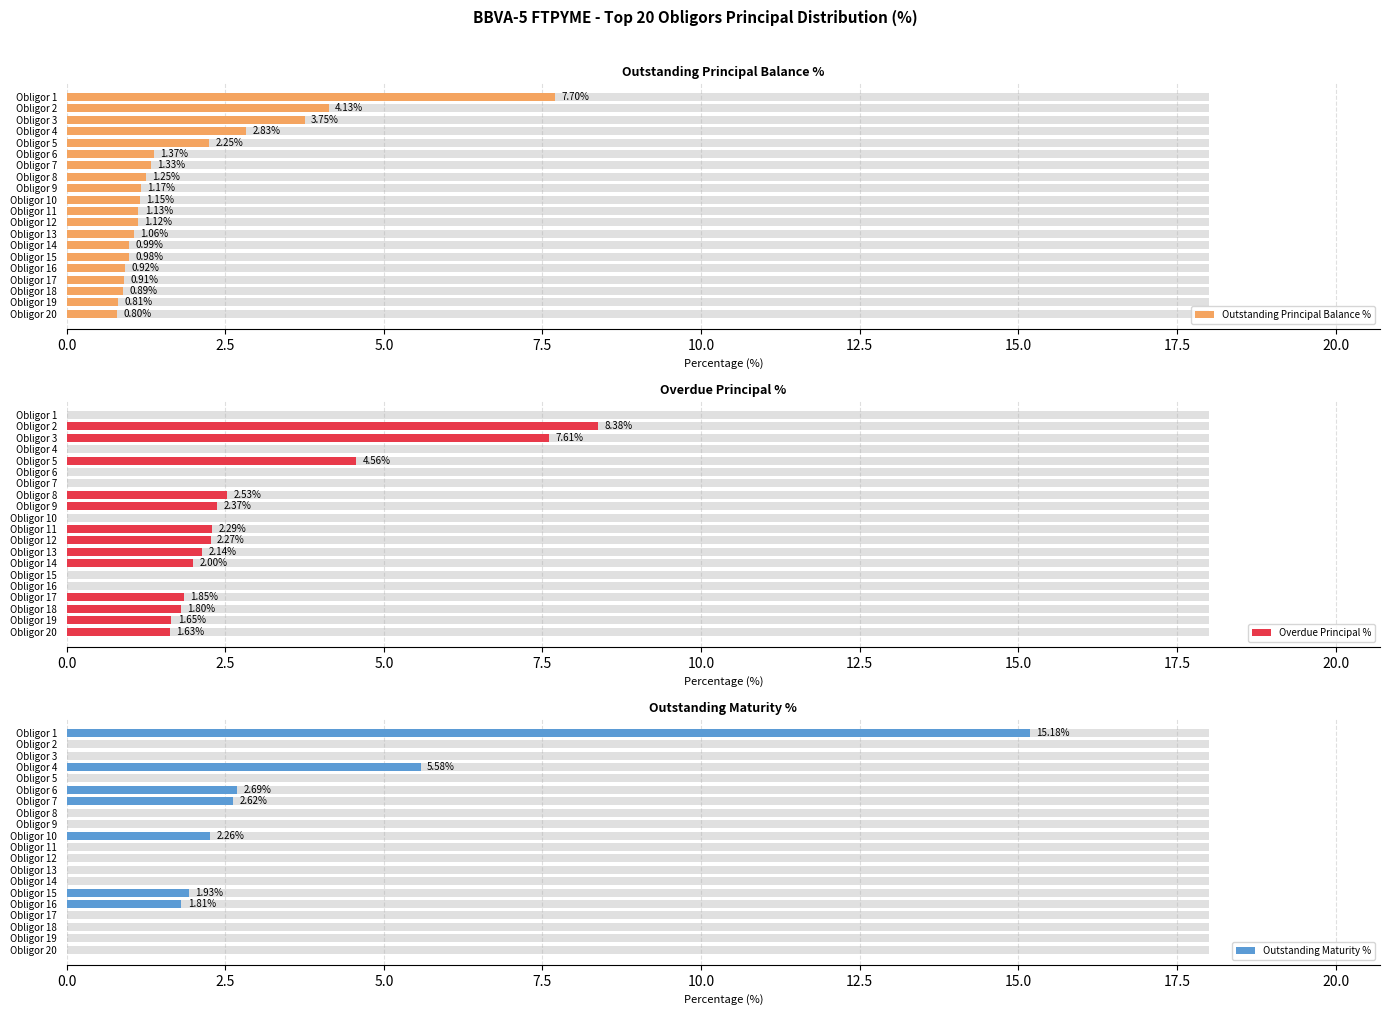

Rank the series by their maximum value, from highest to lowest.

Outstanding Maturity %, Overdue Principal %, Outstanding Principal Balance %